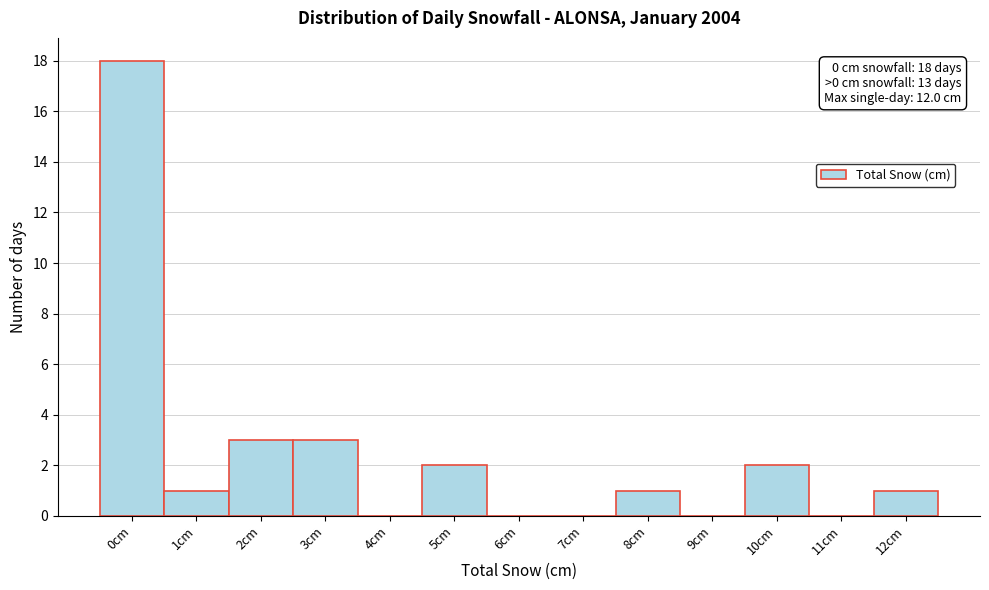

Reading left to right, list all the values displayed in this chart.

0cm=18	1cm=1	2cm=3	3cm=3	4cm=0	5cm=2	6cm=0	7cm=0	8cm=1	9cm=0	10cm=2	11cm=0	12cm=1